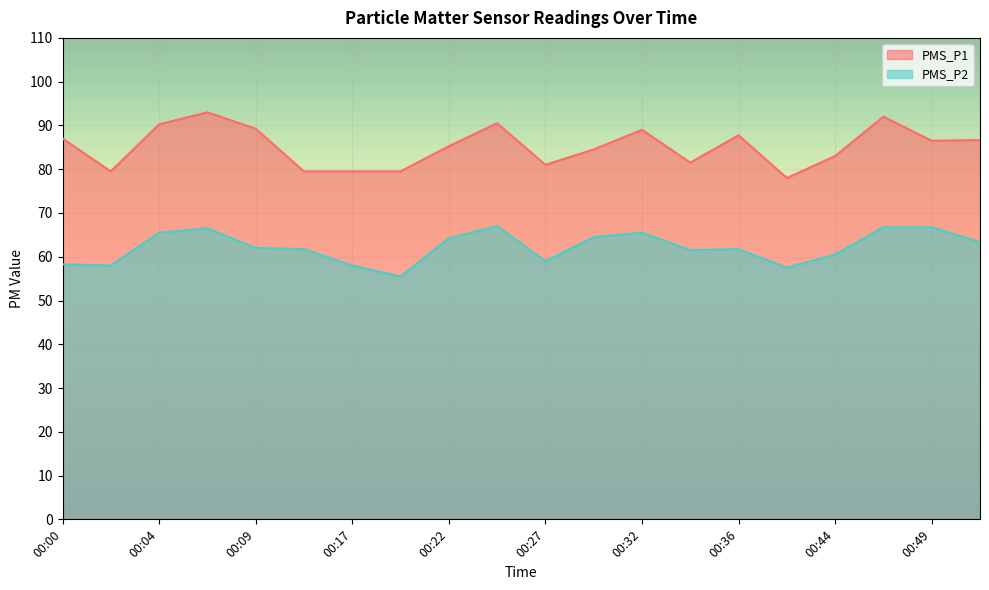

What are all the series names shown in the legend?

PMS_P1, PMS_P2